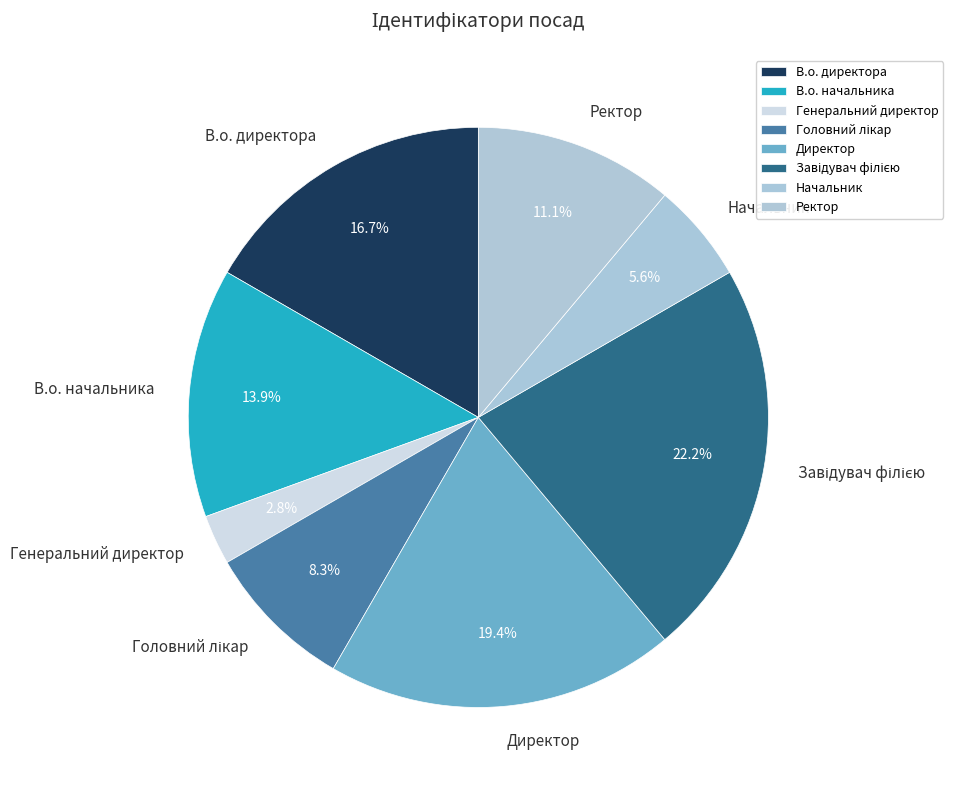

Which slice is the smallest?

Генеральний директор